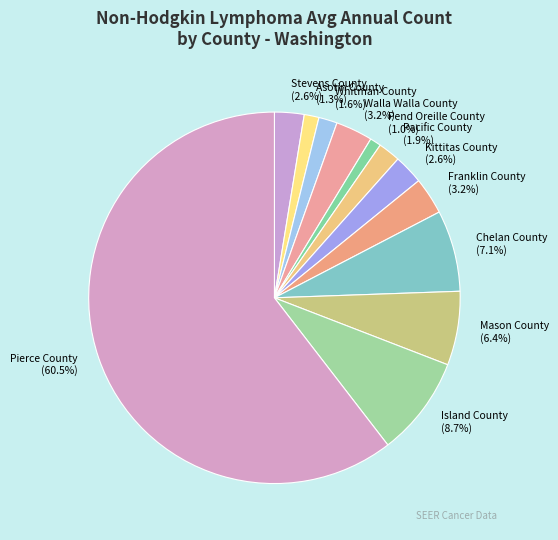

Does any single category account for the majority?

Yes